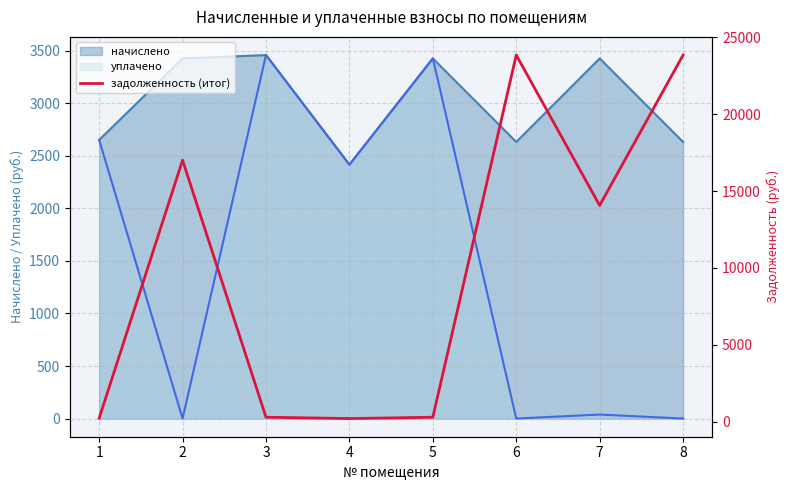

Approximately how many times larger is the value at 1 compared to 4?

1.1